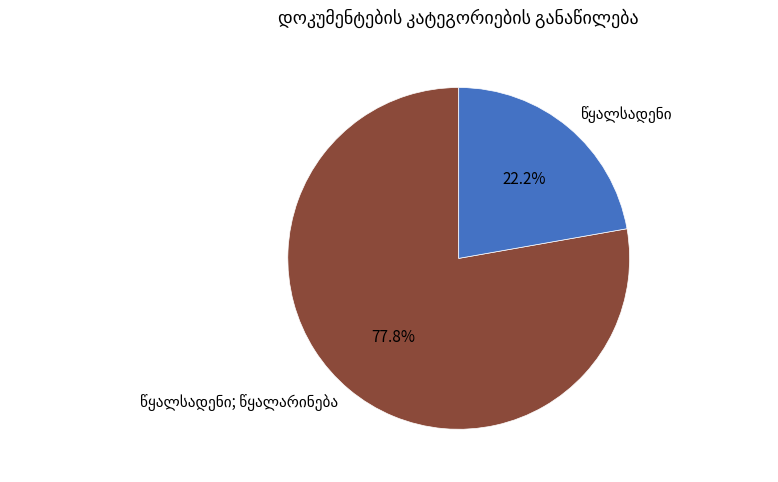

Is the sum of წყალსადენი; წყალარინება and წყალსადენი greater than half?

Yes